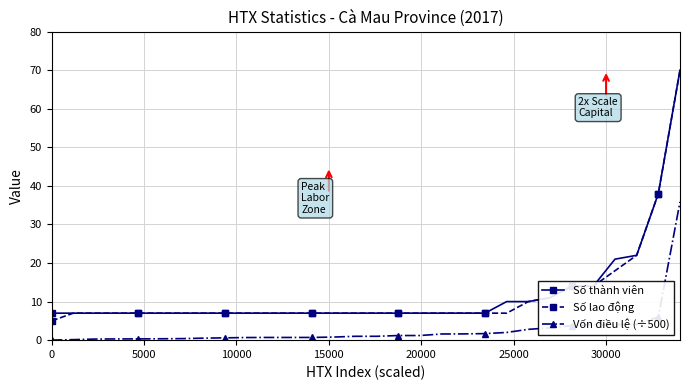

True or false: Số thành viên and Vốn điều lệ (÷500) cross at least once.

False